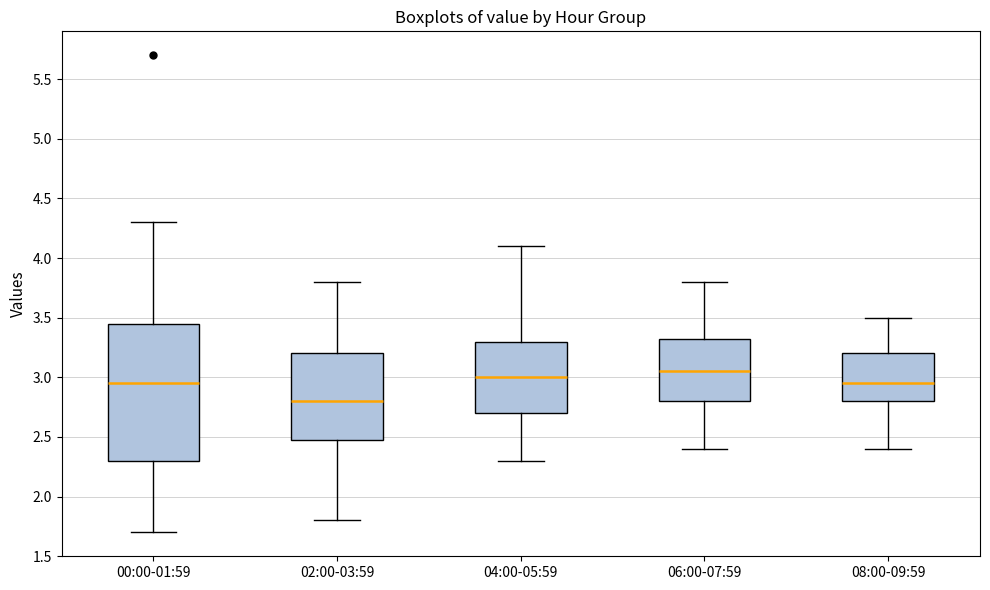

Reading left to right, read every box against the y-axis: the position of its median line, the range the box covers, and the ends of its whiskers. The values are not printed on the chart, so give them approximately, as read against the axis.

00:00-01:59: median 2.95, box 2.30 to 3.45, whiskers 1.70 to 4.30
02:00-03:59: median 2.80, box 2.50 to 3.20, whiskers 1.80 to 3.80
04:00-05:59: median 3.00, box 2.70 to 3.30, whiskers 2.30 to 4.10
06:00-07:59: median 3.05, box 2.80 to 3.35, whiskers 2.40 to 3.80
08:00-09:59: median 2.95, box 2.80 to 3.20, whiskers 2.40 to 3.50